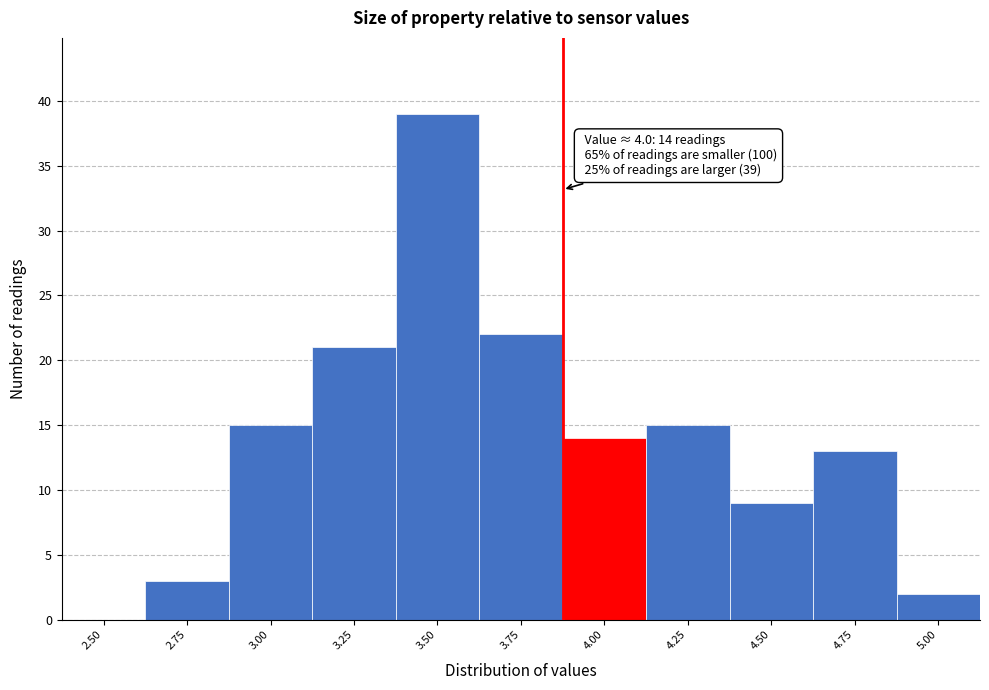

Reading left to right, list all the values displayed in this chart.

2.50=0	2.75=3	3.00=15	3.25=21	3.50=39	3.75=22	4.00=14	4.25=15	4.50=9	4.75=13	5.00=2